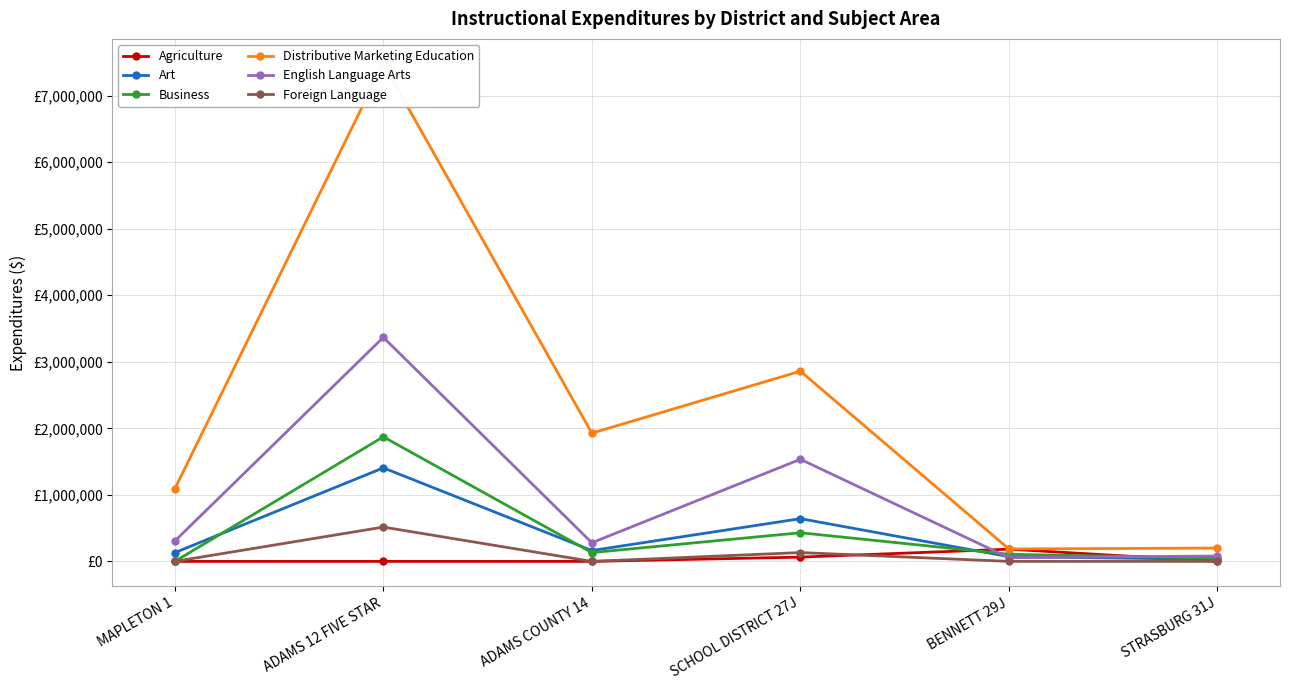

What is the sum of the English Language Arts values at ADAMS COUNTY 14 and ADAMS 12 FIVE STAR?

3647369.9